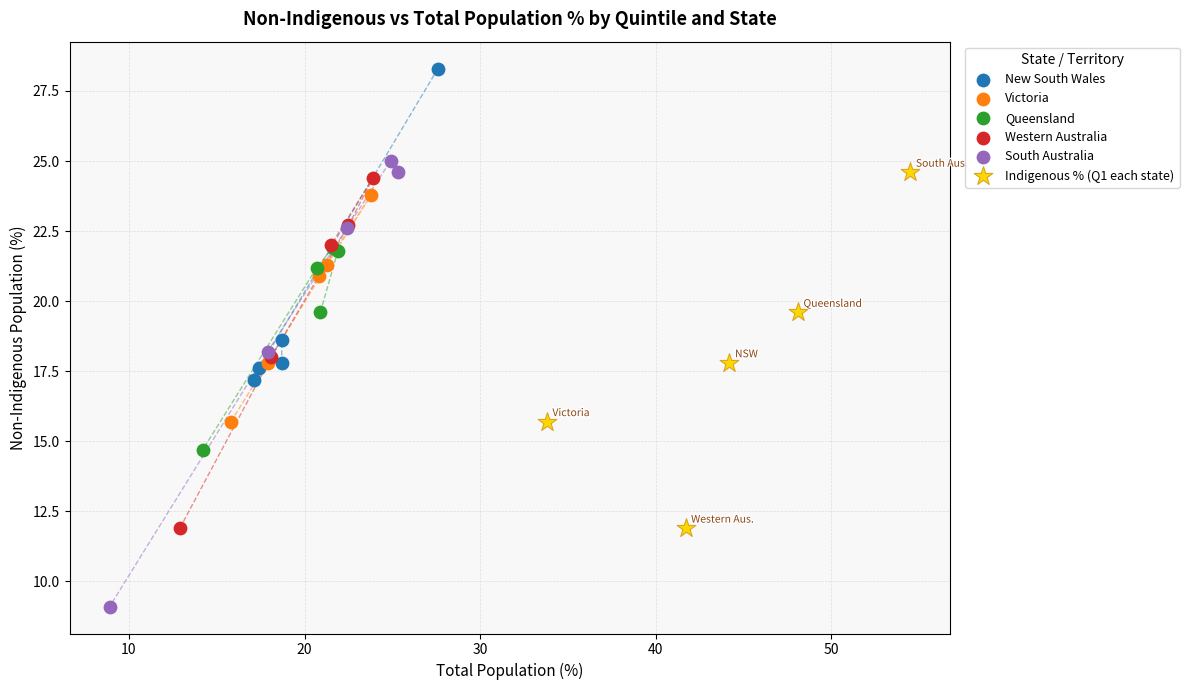

Which series has the largest Y range (max minus min)?

South Australia